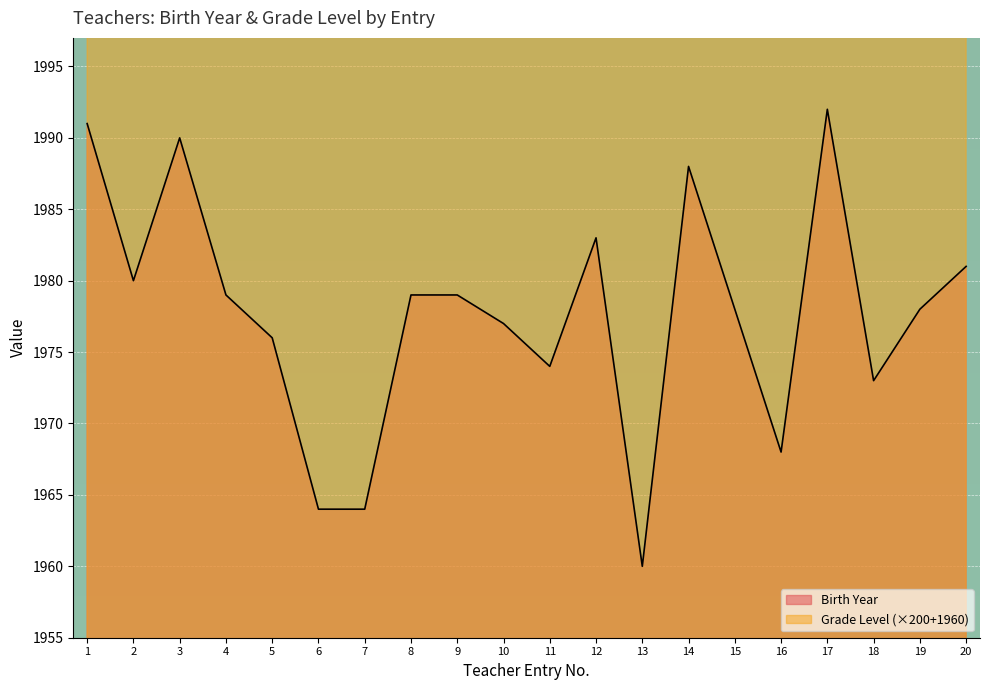

How many data points in Grade Level are less than 2560?

8